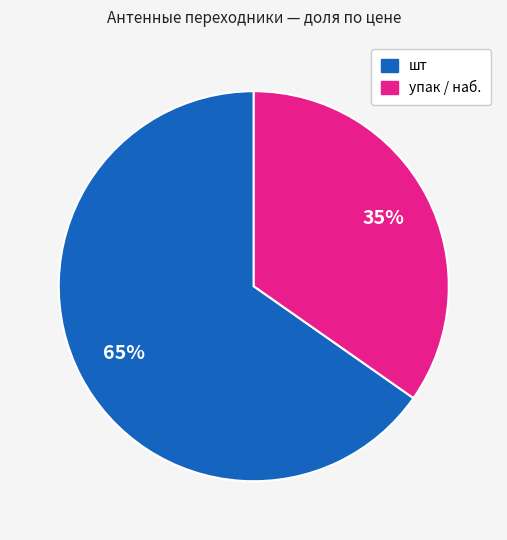

The упак / наб. slice represents 35% of the pie. True or false?

True